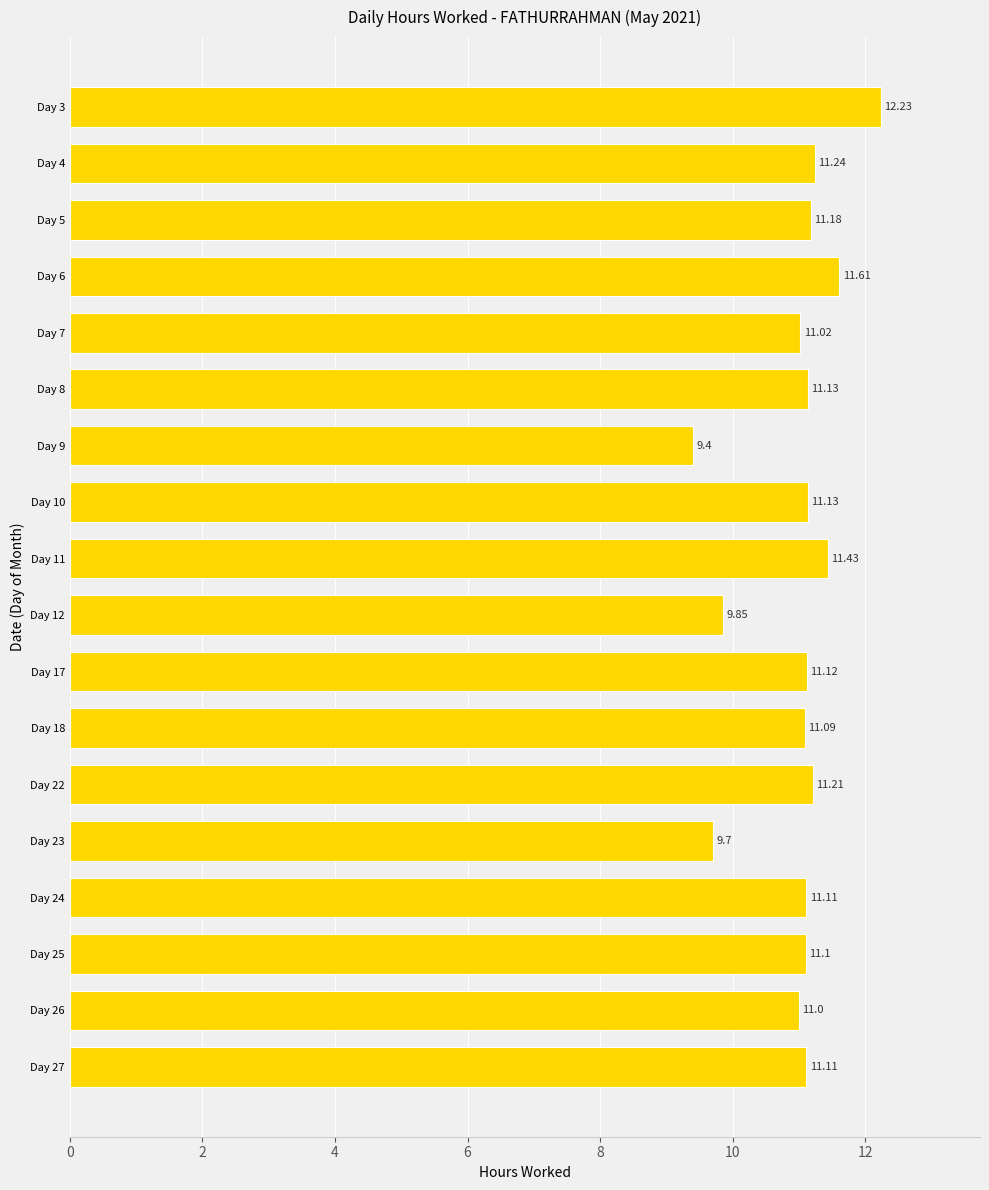

What is the difference between the second highest and minimum values?

2.2